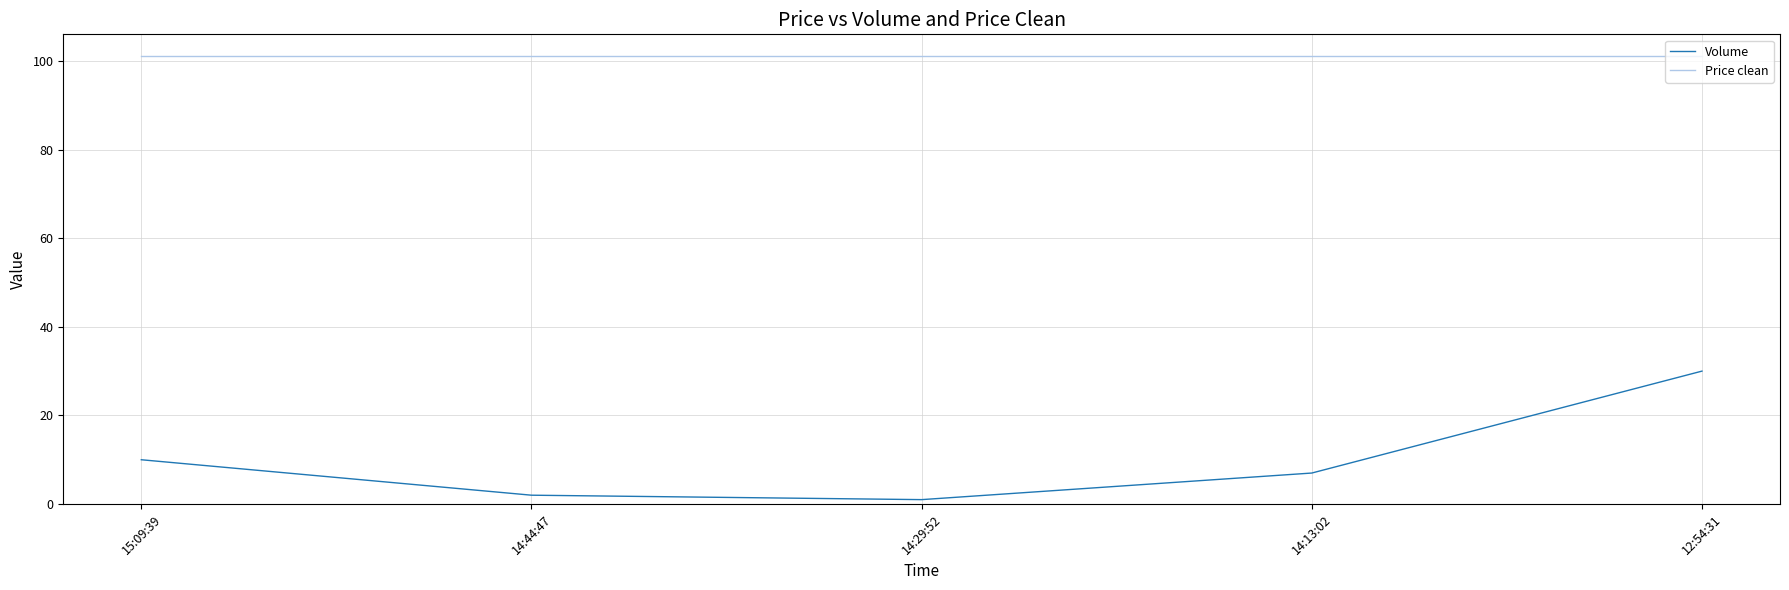

List the labels in order of Volume value, largest first.

12:54:31, 15:09:39, 14:13:02, 14:44:47, 14:29:52